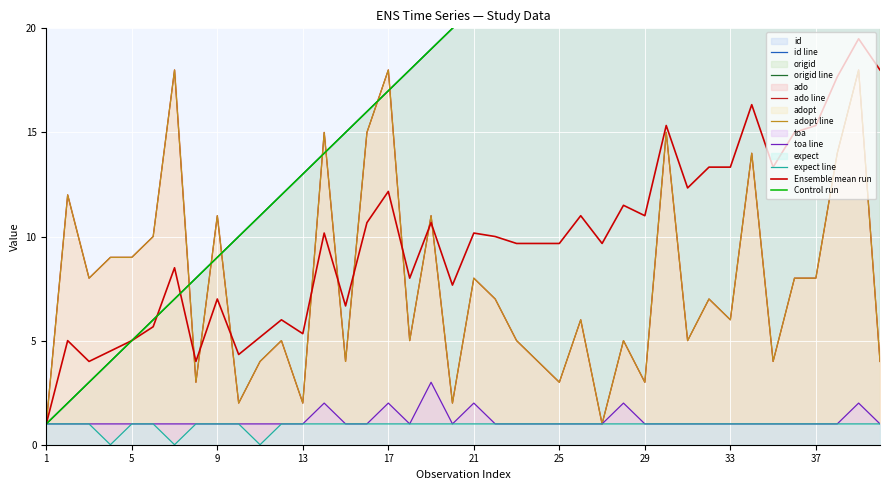

Rank the series by their maximum value, from lowest to highest.

expect, toa, ado, adopt, id, origid